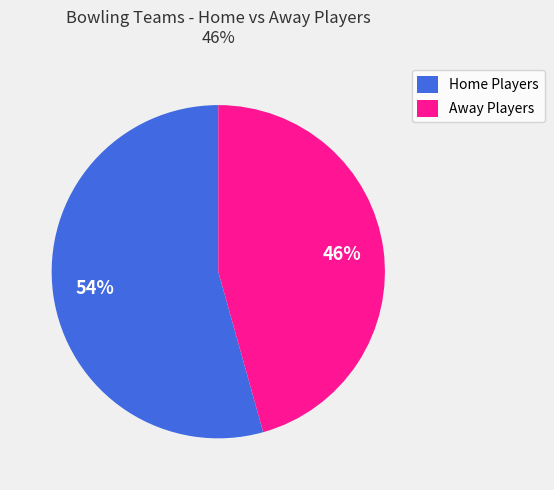

Do Home Players and Away Players together represent more than half of the pie?

Yes